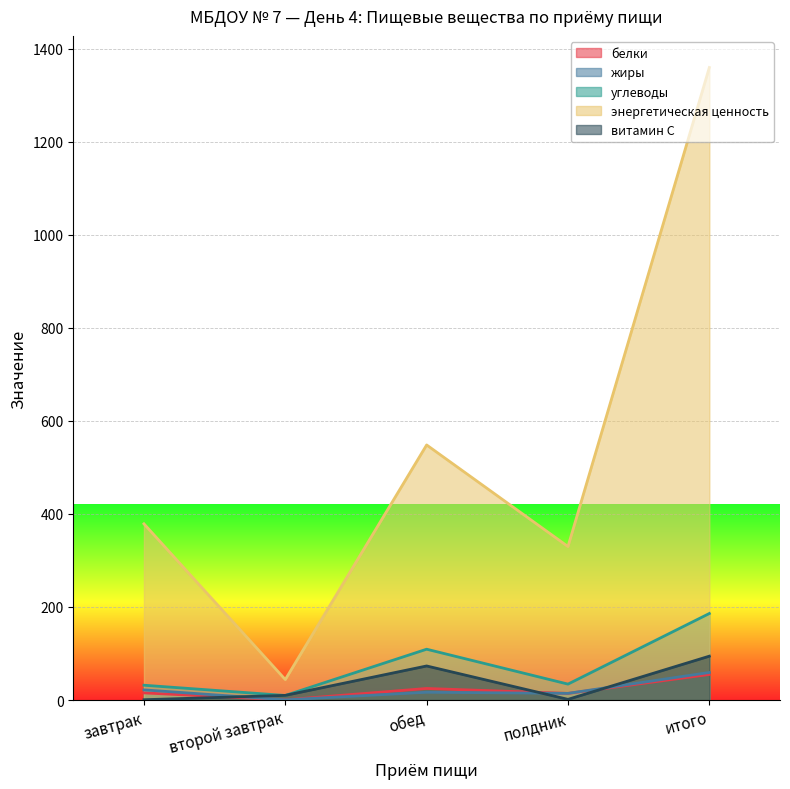

True or false: жиры has a value of 21.8 at завтрак.

True